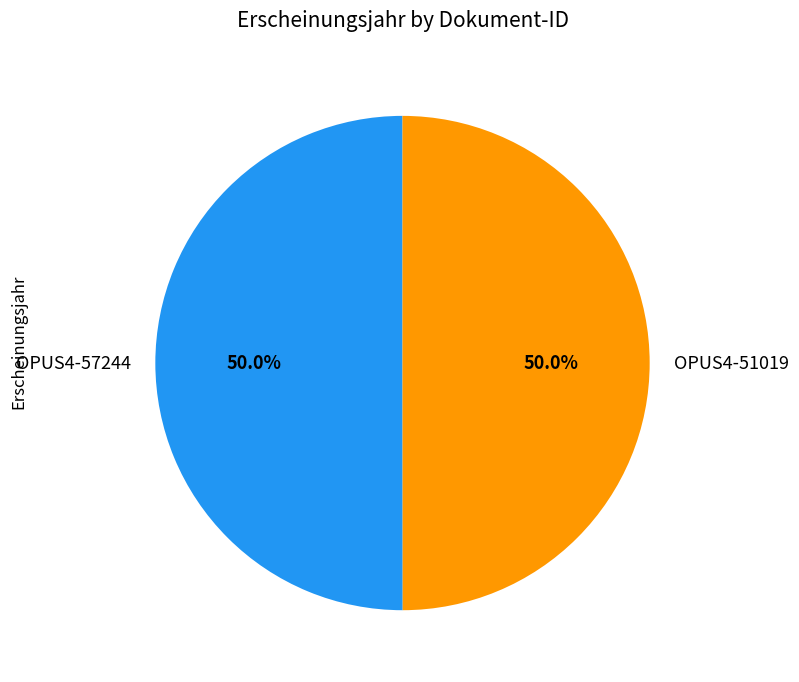

What is the ratio of the value at OPUS4-57244 to the value at OPUS4-51019?

1.0